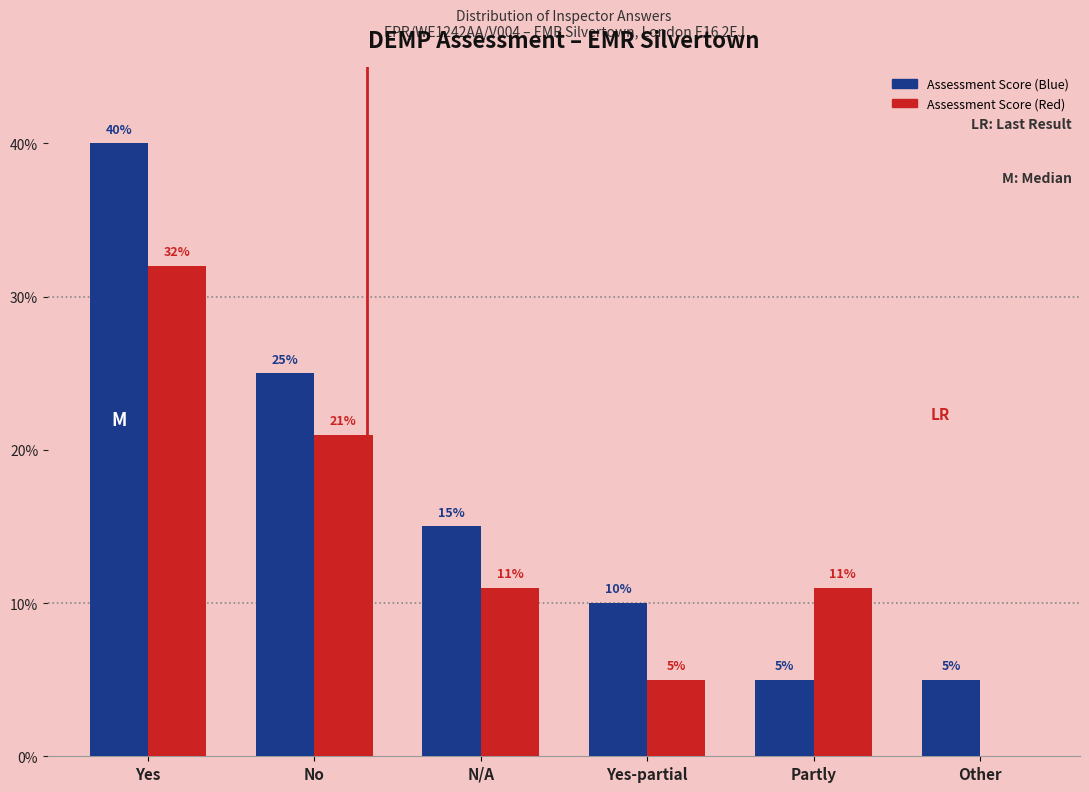

Reading left to right, list all the values displayed in this chart.

Assessment Score (Blue): Yes=40	No=25	N/A=15	Yes-partial=10	Partly=5	Other=5
Assessment Score (Red): Yes=32	No=21	N/A=11	Yes-partial=5	Partly=11	Other=0